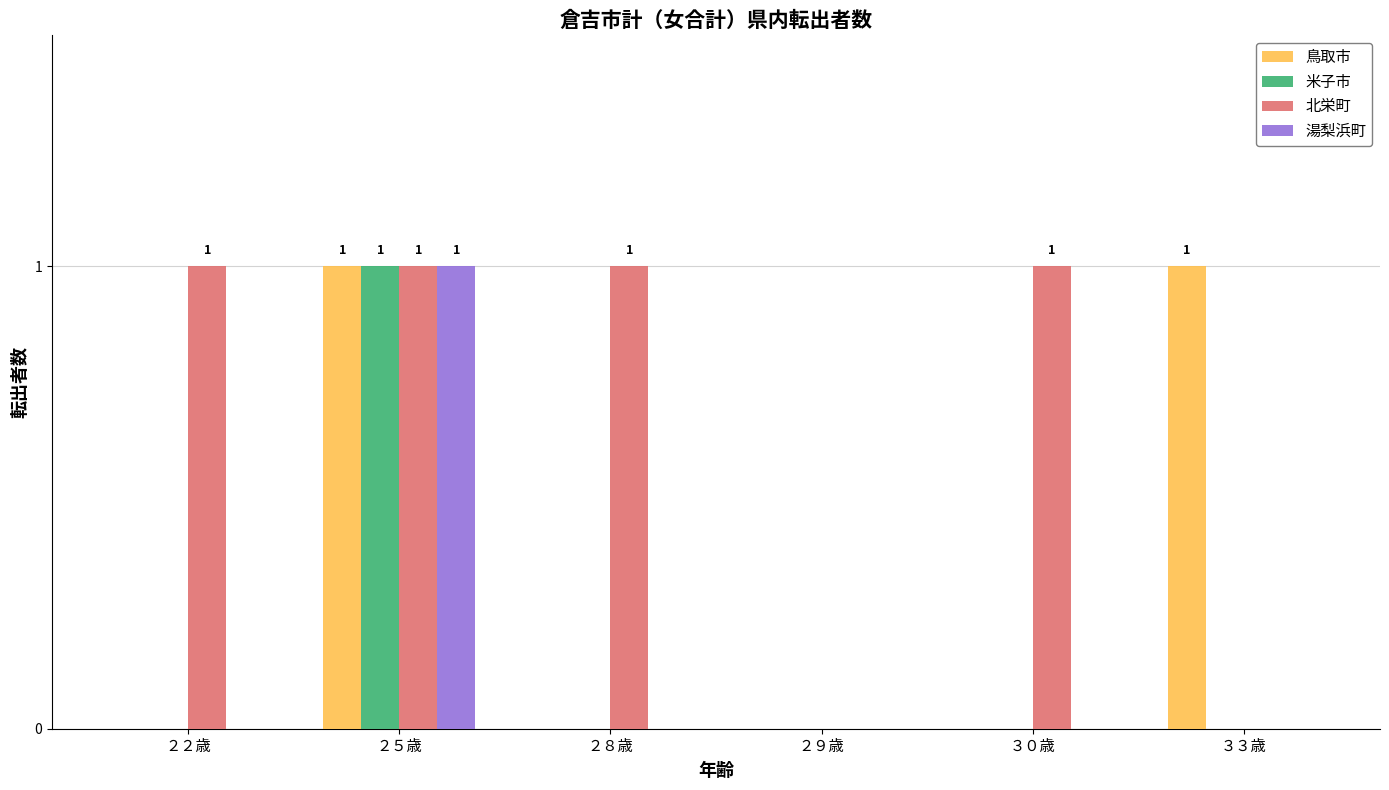

The 北栄町 series shows 0 at ３３歳. True or false?

True